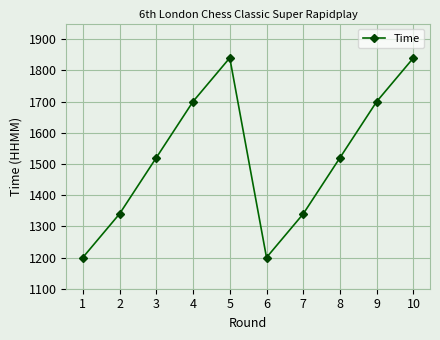

Where is the first local maximum?

5